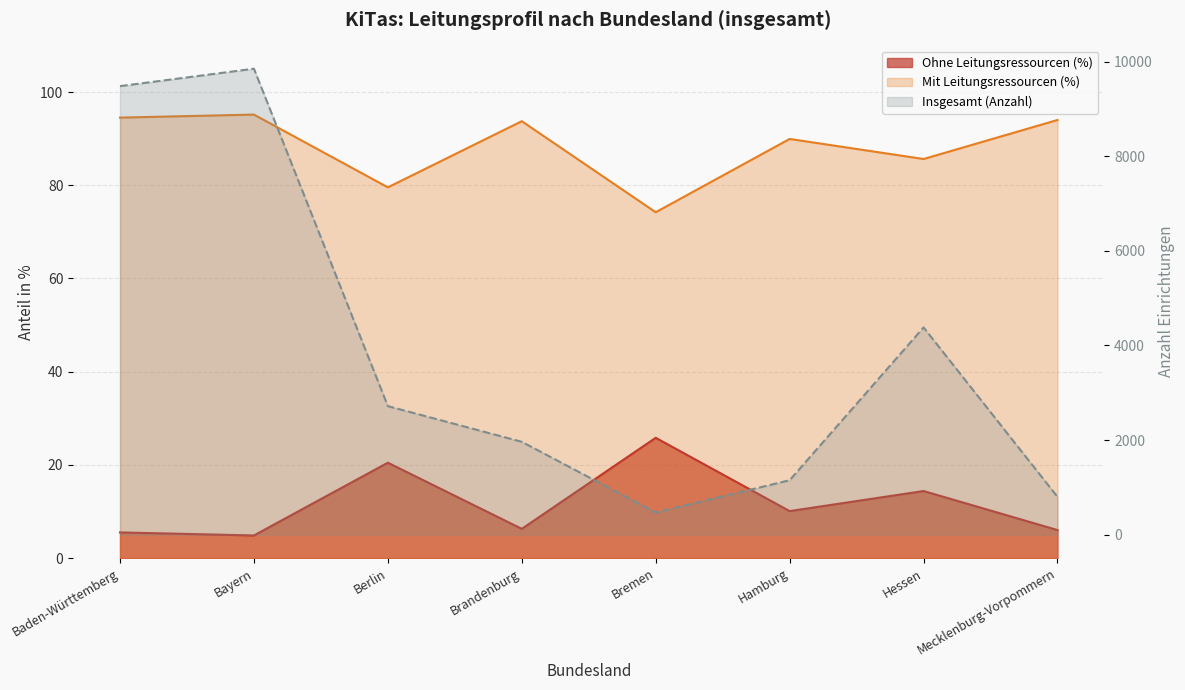

Which series has the largest total across all categories?

Insgesamt (Anzahl)